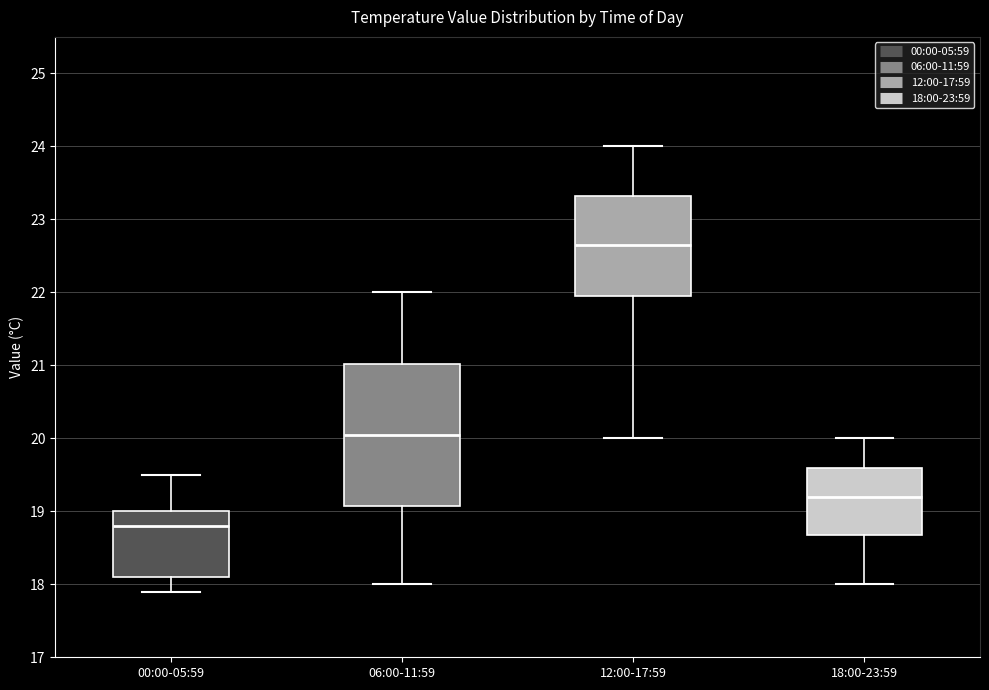

Reading left to right, read every box against the y-axis: the position of its median line, the range the box covers, and the ends of its whiskers. The values are not printed on the chart, so give them approximately, as read against the axis.

00:00-05:59: median 18.8, box 18.1 to 19.0, whiskers 17.9 to 19.5
06:00-11:59: median 20.1, box 19.1 to 21.0, whiskers 18.0 to 22.0
12:00-17:59: median 22.7, box 22.0 to 23.3, whiskers 20.0 to 24.0
18:00-23:59: median 19.2, box 18.7 to 19.6, whiskers 18.0 to 20.0